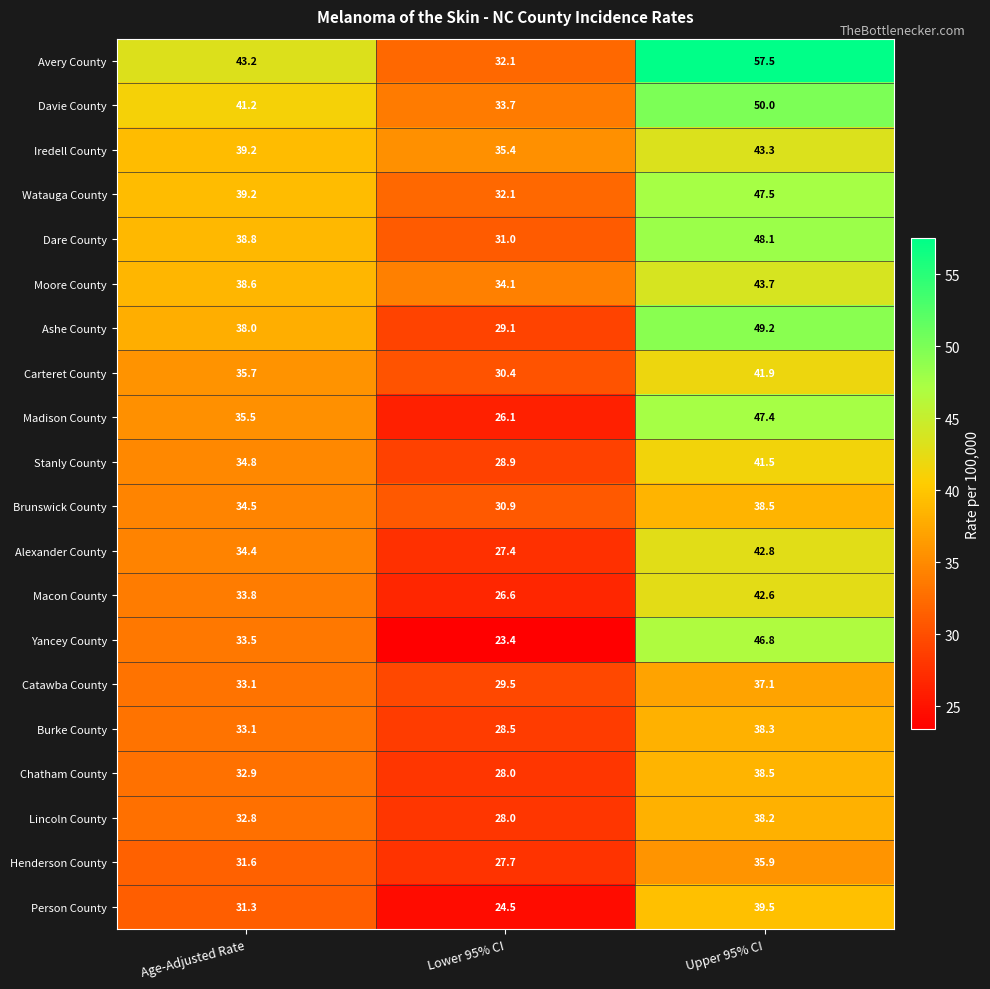

What is the difference between the Moore County values at Age-Adjusted Rate and Upper 95% CI?

5.1